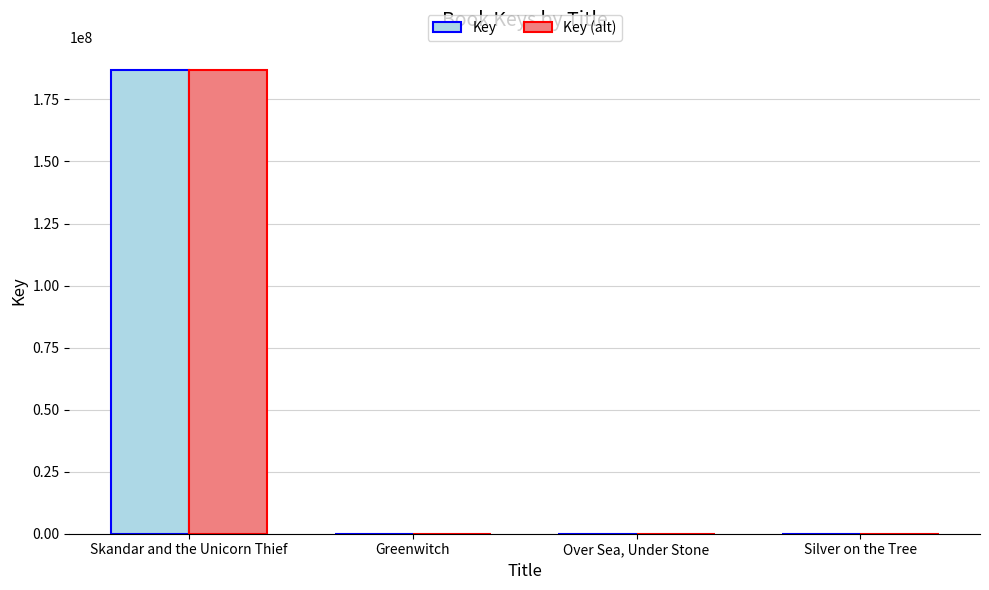

Where is Key (alt) nearest to the value 93433479?

Greenwitch